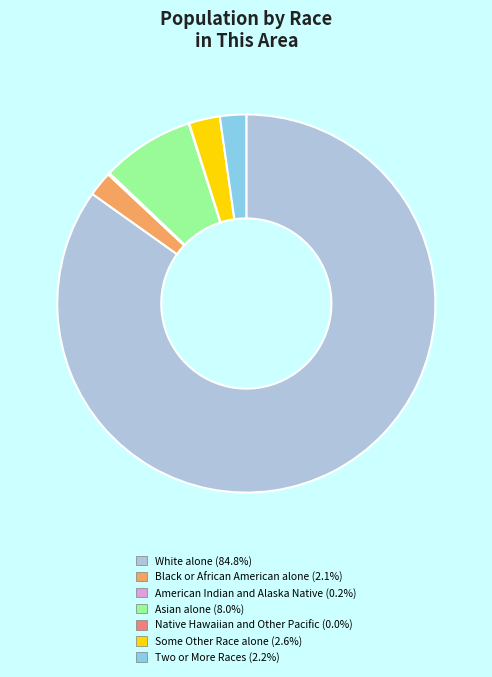

Approximately how many times larger is the value at White alone (84.8%) compared to Black or African American alone (2.1%)?

40.1